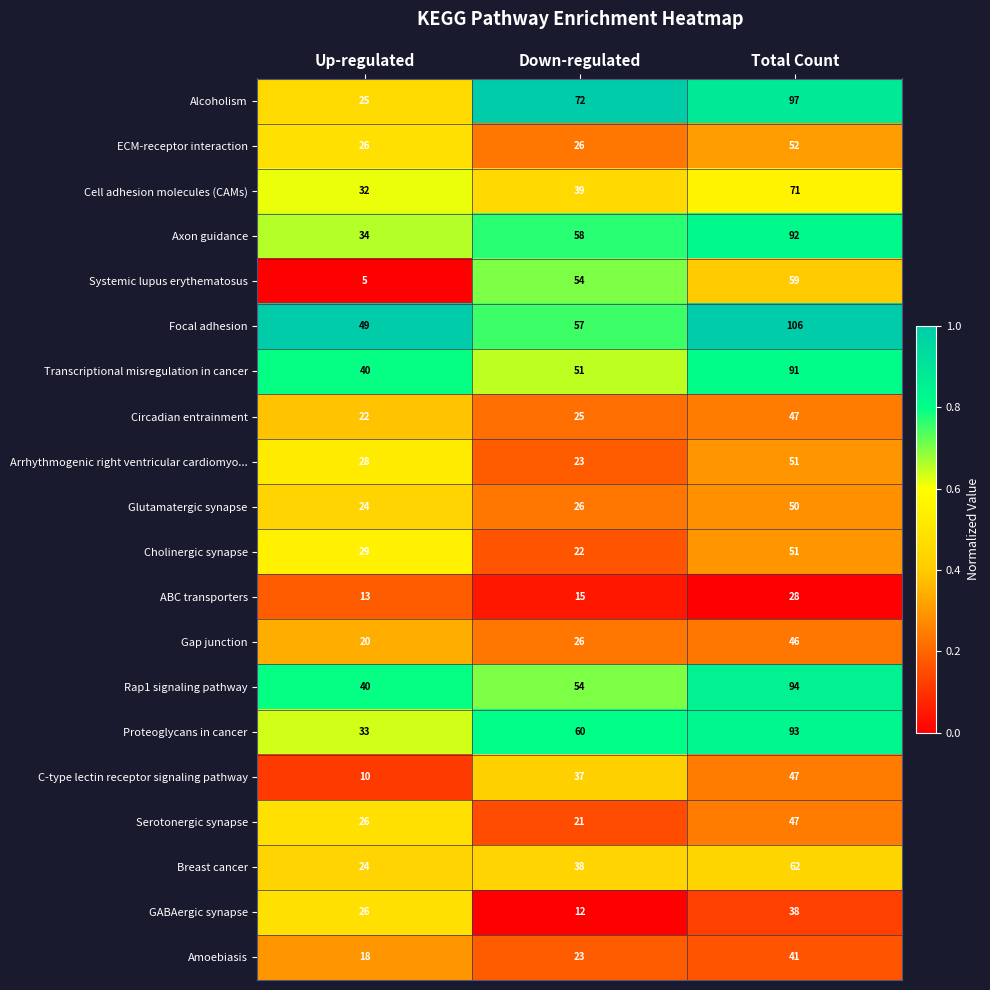

Which series has the widest spread of values?

Alcoholism